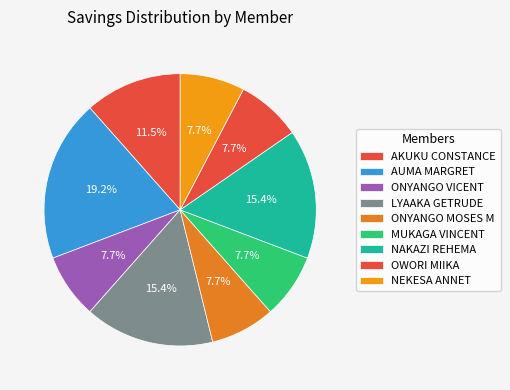

Does ONYANGO MOSES M account for over 50% of the chart?

No